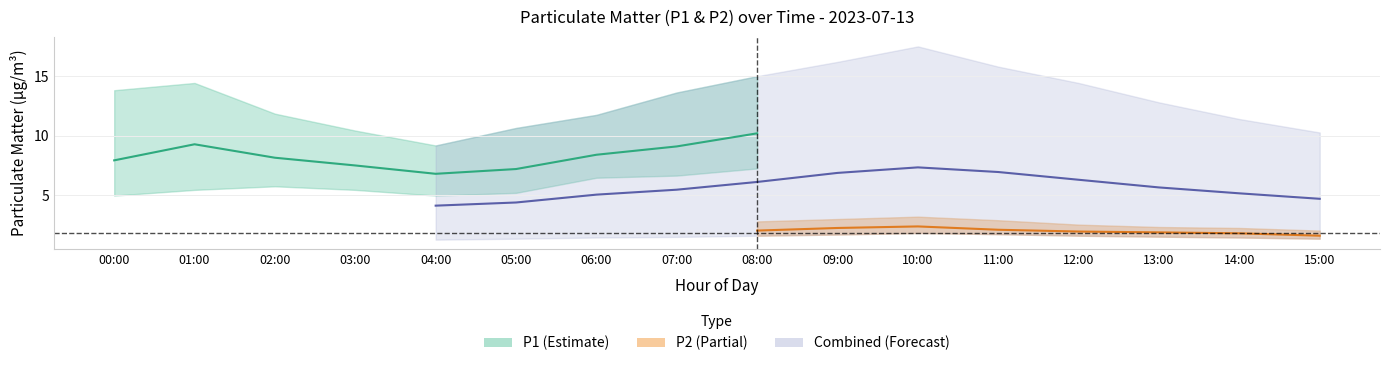

What is the highest value of the P2 series?

2.4